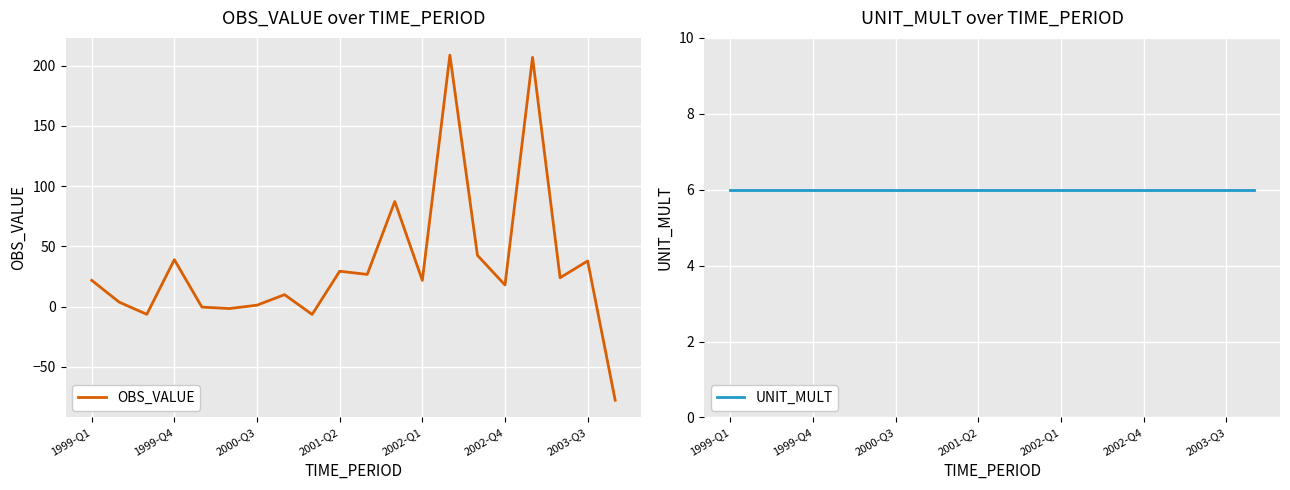

What is the difference between the OBS_VALUE values at 2000-Q3 and 2003-Q3?

36.7